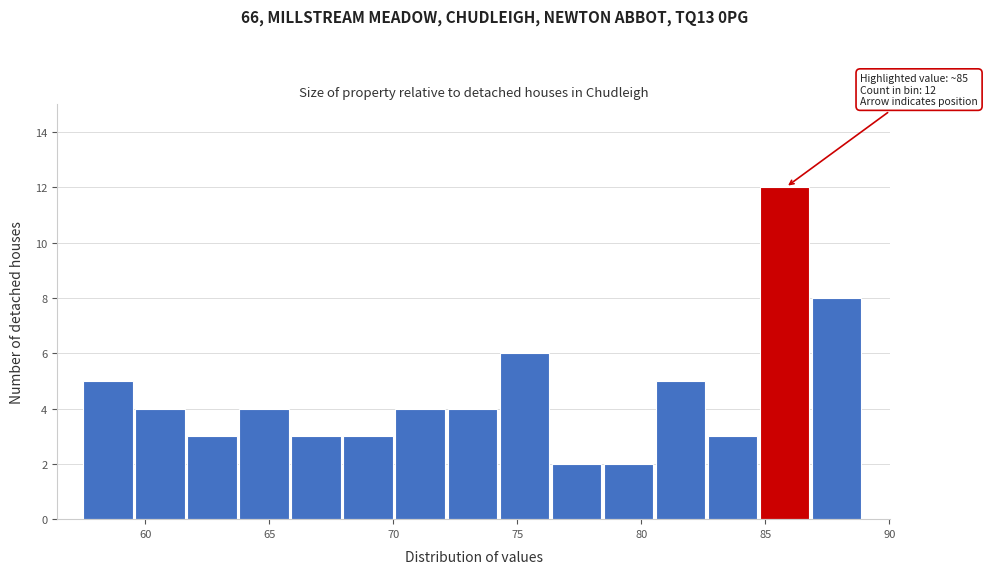

Over which range of the x-axis is the bar tallest?

85.0 to 87.0